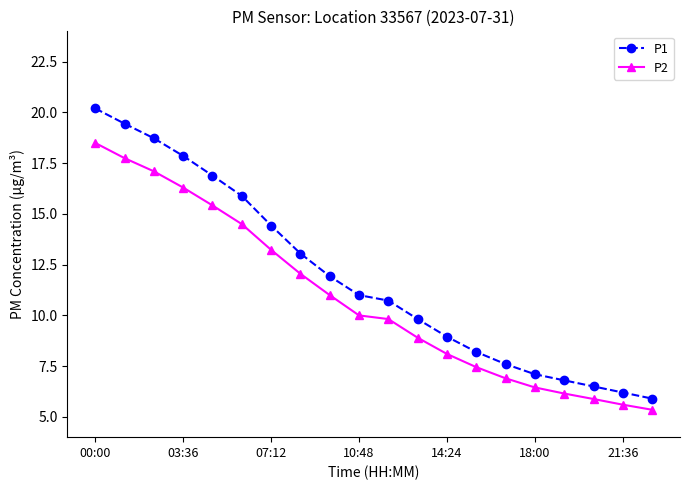

List the series in order of their overall mean, highest first.

P1, P2